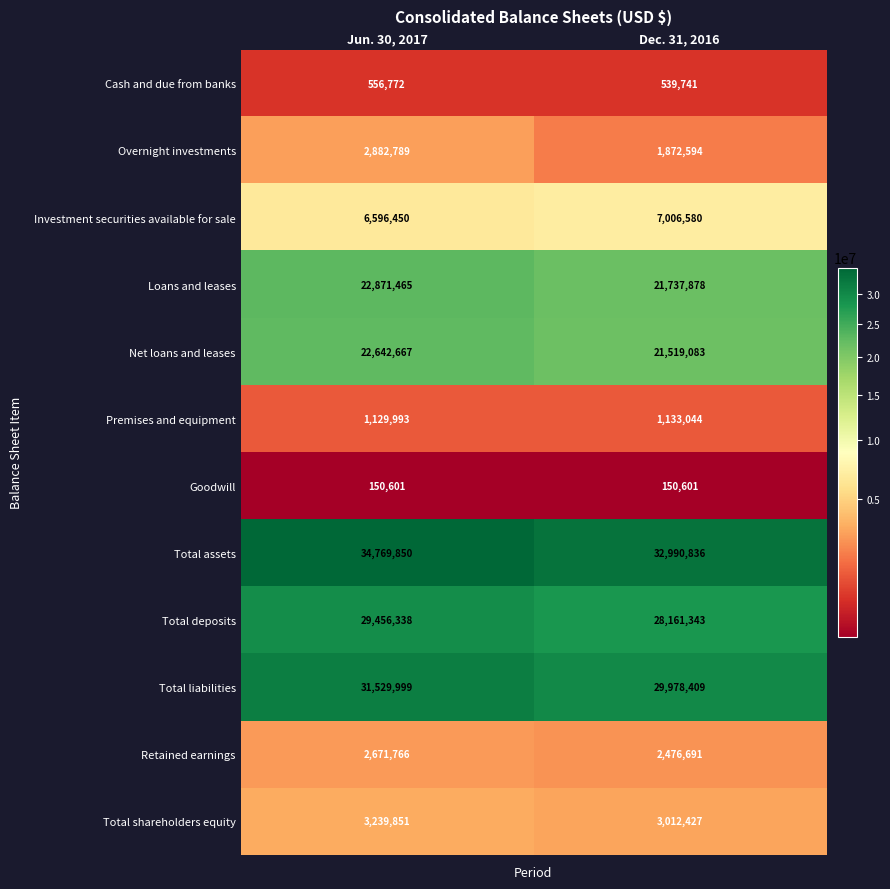

What is the greatest value displayed?

34769850